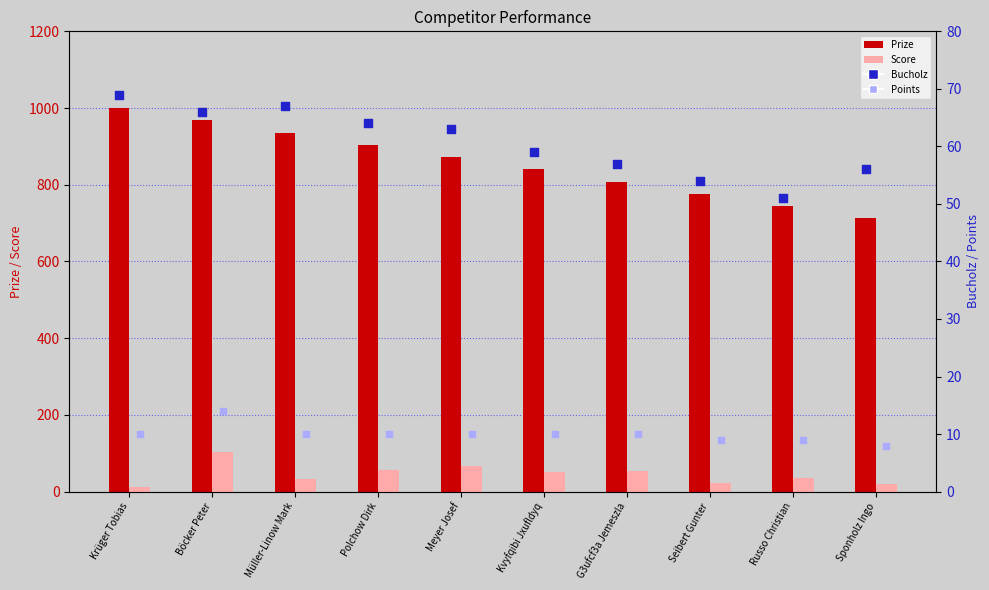

What are all the series names shown in the legend?

Prize, Score, Bucholz, Points